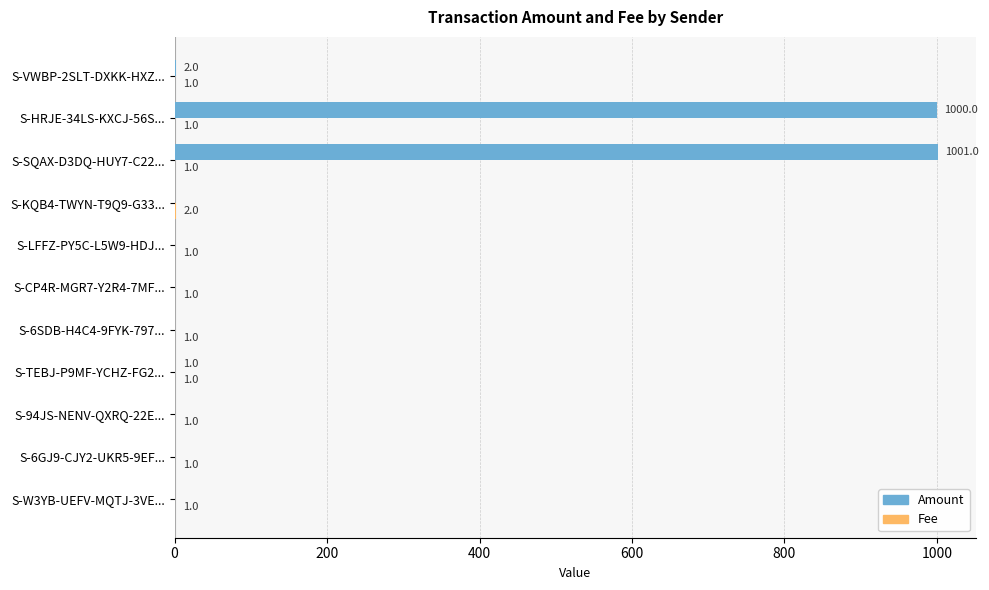

True or false: Amount has a value of 572 at S-6GJ9-CJY2-UKR5-9EF....

False